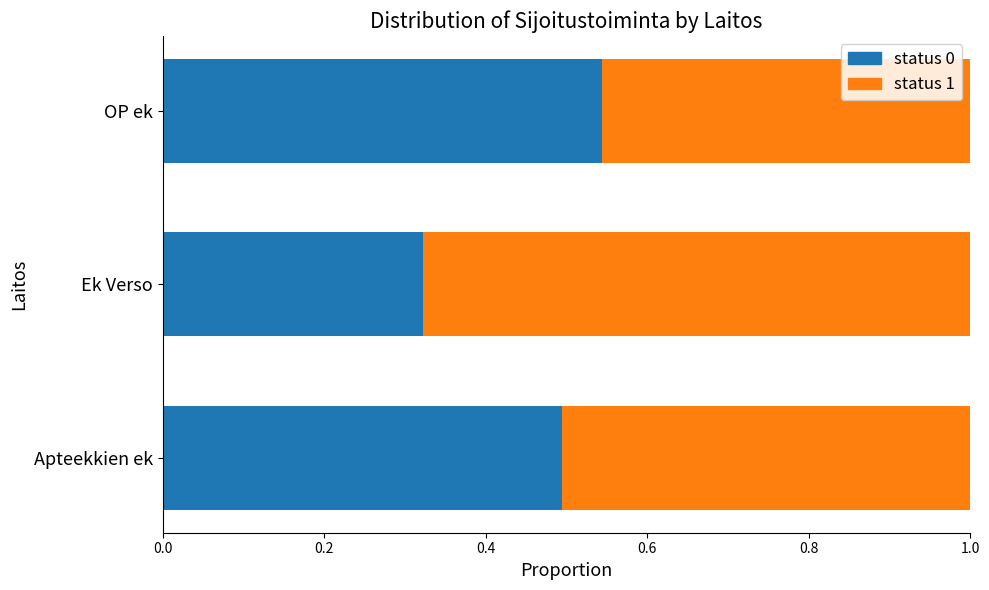

What is the total value across all series at OP ek?

1.0